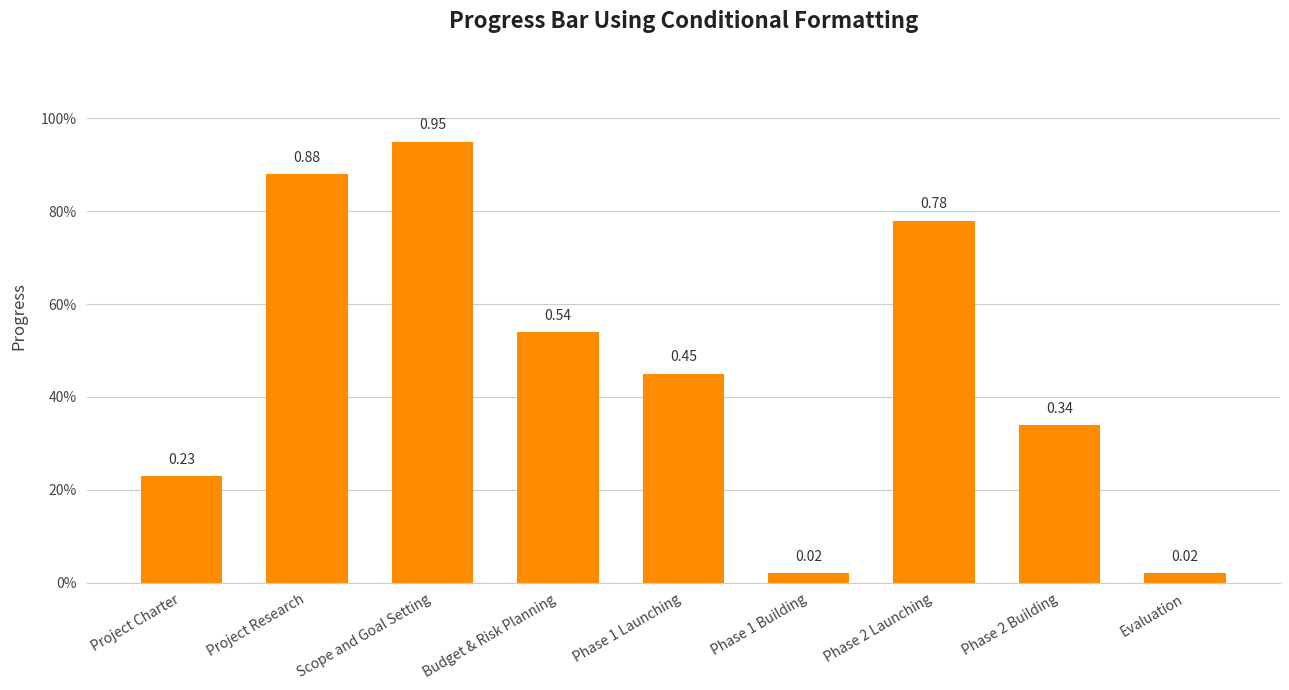

What is the approximate value at Project Charter?

0.2